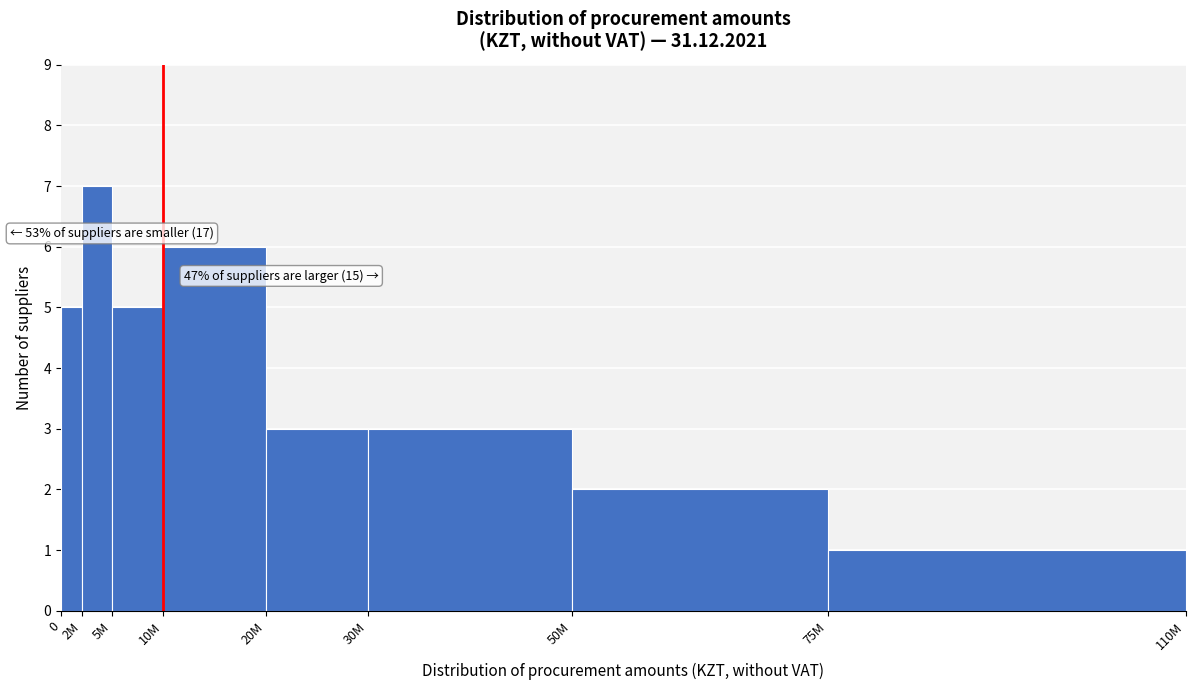

Reading right to left, extract all data points from this chart.

75M=1	50M=2	30M=3	20M=3	10M=6	5M=5	2M=7	0=5